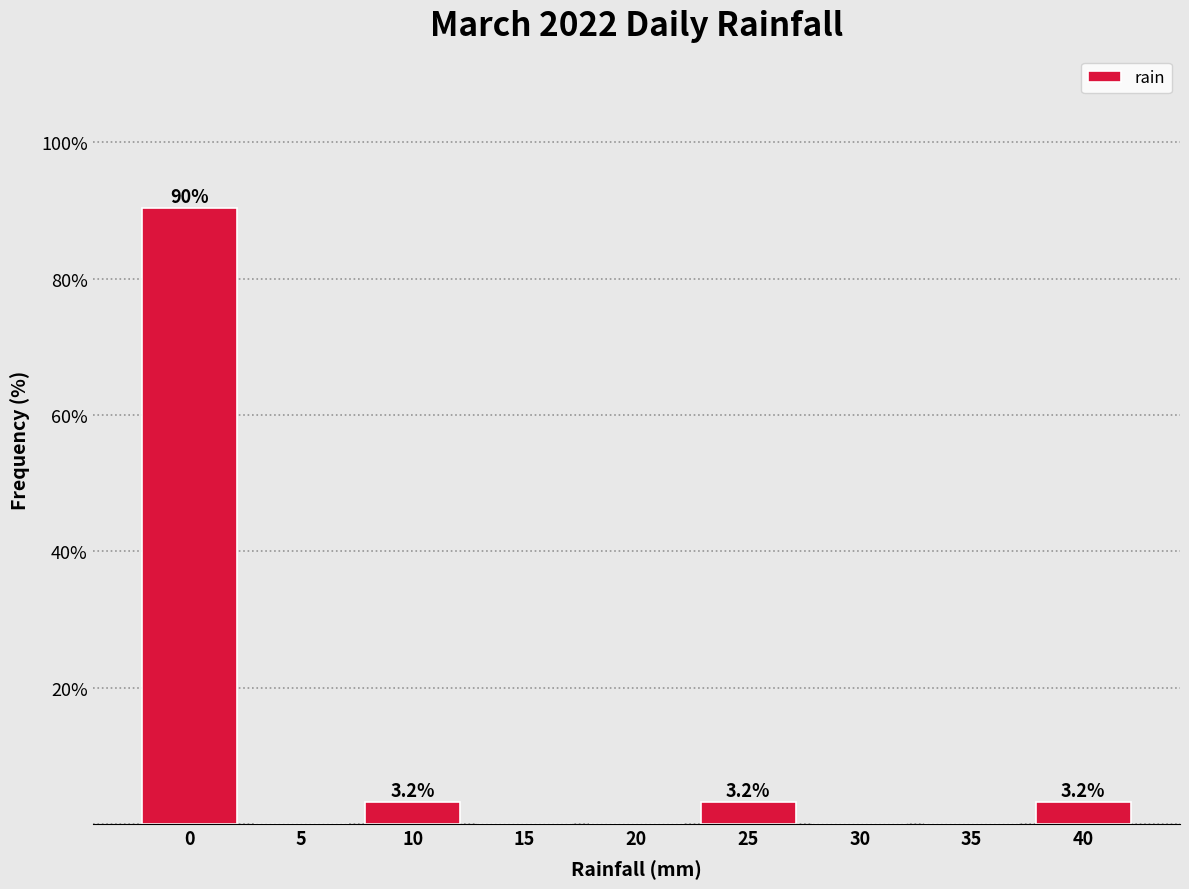

Reading right to left, what are all the values shown in this chart?

40=3.2	35=0.0	30=0.0	25=3.2	20=0.0	15=0.0	10=3.2	5=0.0	0=90.3